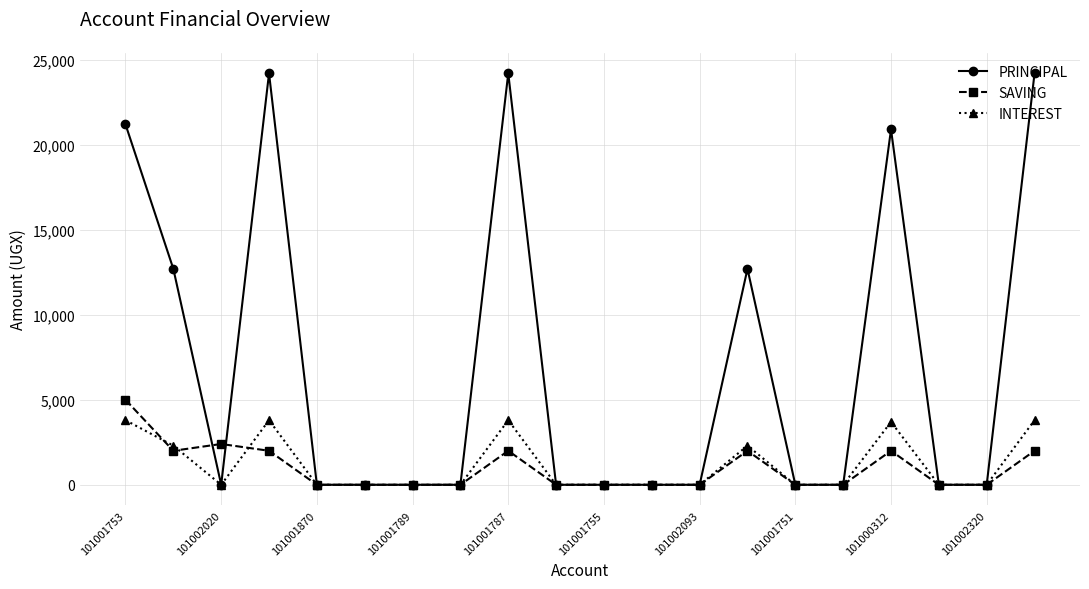

Which series has the largest range (max minus min)?

PRINCIPAL